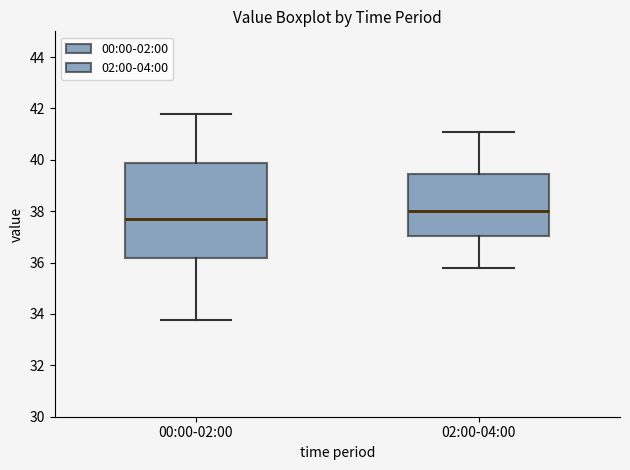

Reading left to right, read every box against the y-axis: the position of its median line, the range the box covers, and the ends of its whiskers. The values are not printed on the chart, so give them approximately, as read against the axis.

00:00-02:00: median 37.8, box 36.2 to 39.8, whiskers 33.8 to 41.8
02:00-04:00: median 38.0, box 37.0 to 39.4, whiskers 35.8 to 41.2